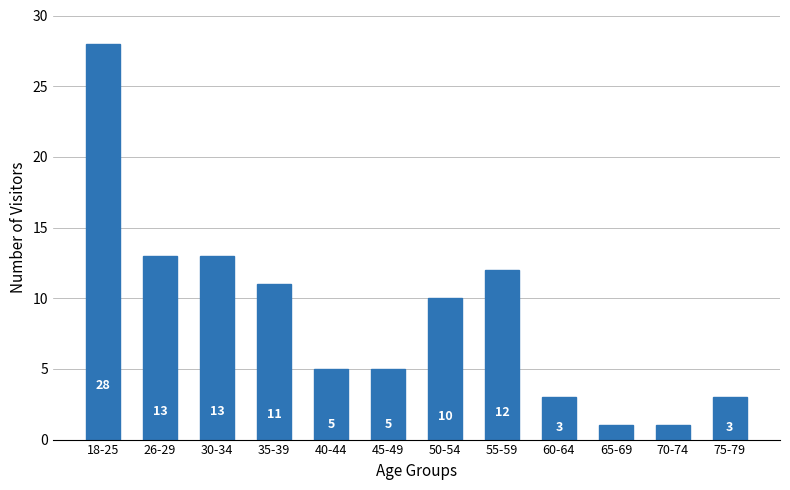

Reading left to right, transcribe all the data shown in this chart.

18-25=28	26-29=13	30-34=13	35-39=11	40-44=5	45-49=5	50-54=10	55-59=12	60-64=3	65-69=1	70-74=1	75-79=3